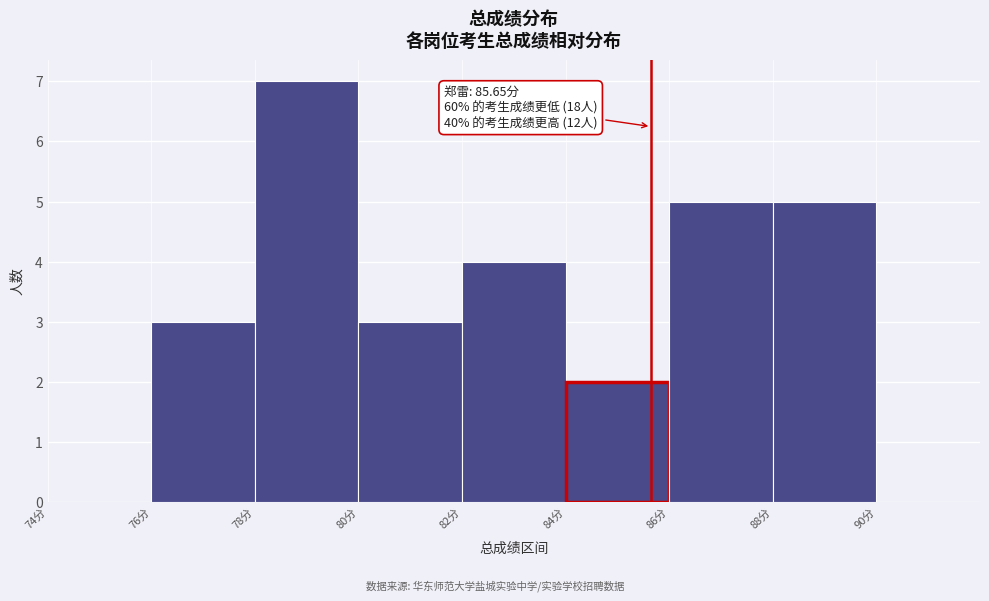

Which range on the x-axis has the tallest bar?

78 to 80